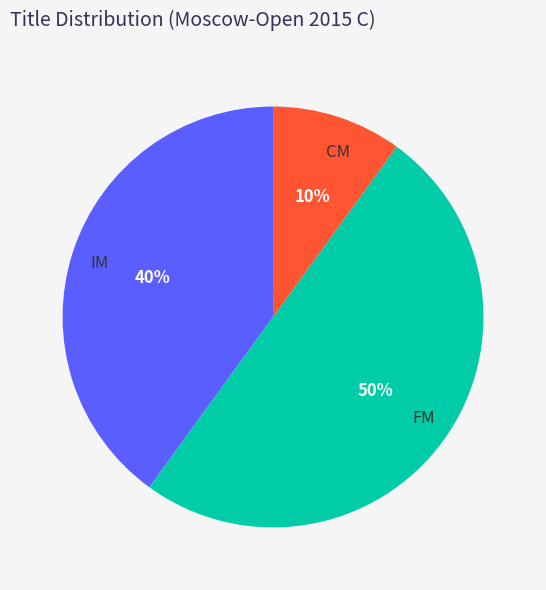

Rank the categories by value from lowest to highest.

CM, IM, FM